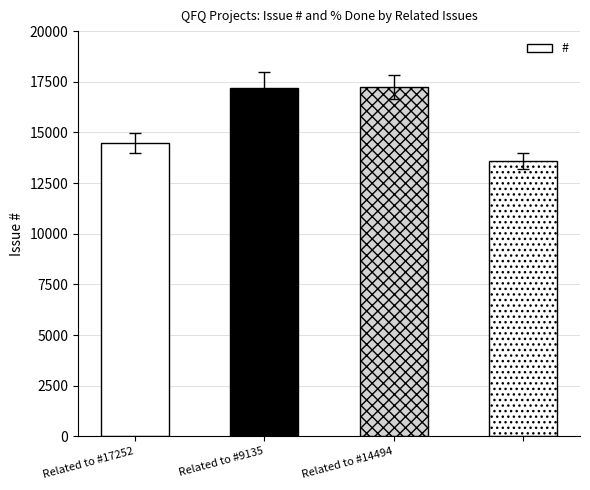

What is the value of the 3rd bar from the left?

17252